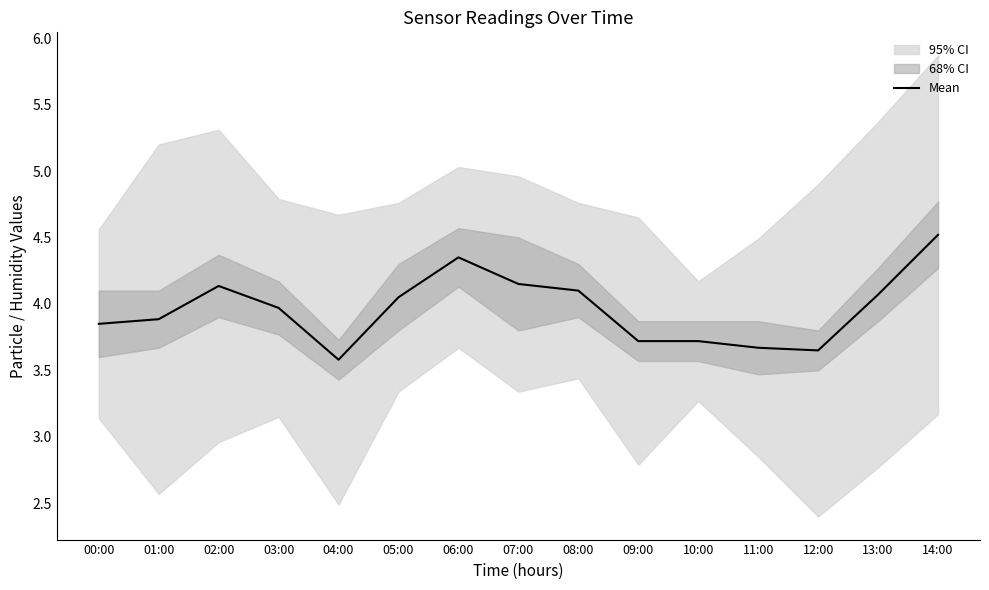

What is the change in value from 00:00 to 14:00?

+0.7